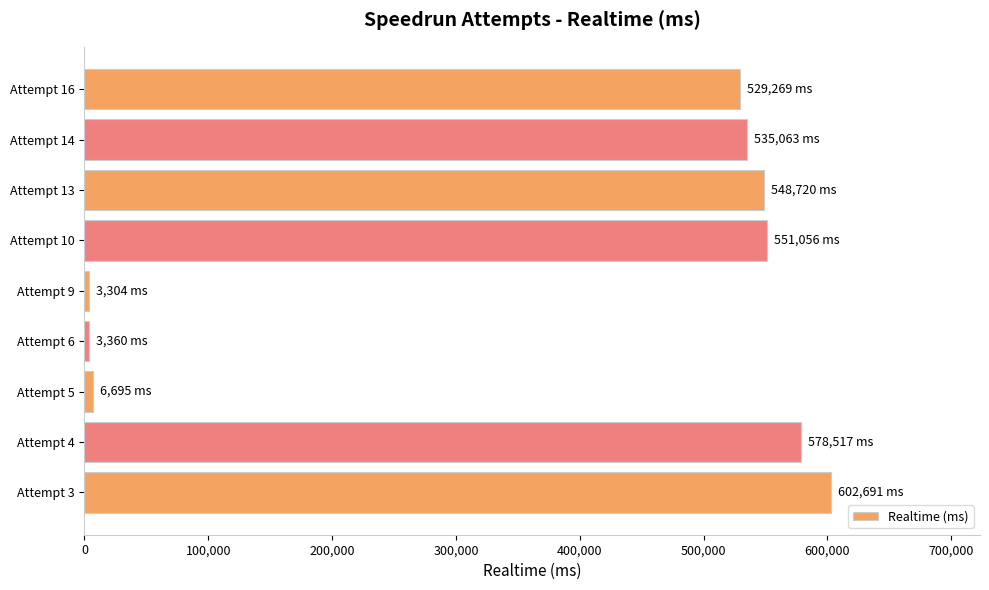

What is the maximum value shown in the chart?

602691